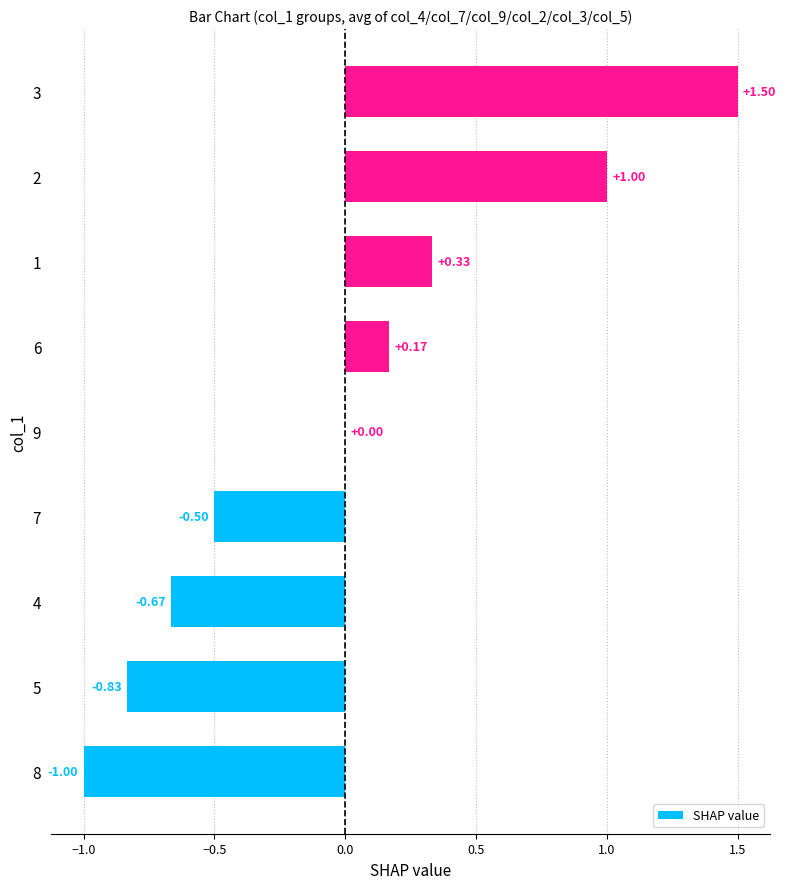

What is the sum of the values at 2 and 6?

1.2